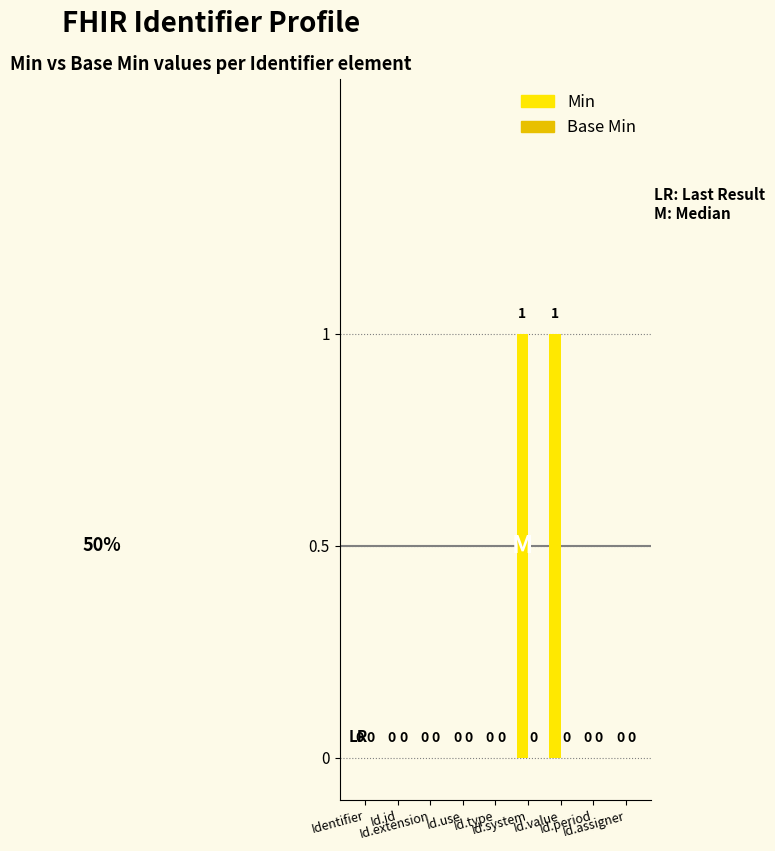

Are the bars grouped side by side (vs. stacked)?

No